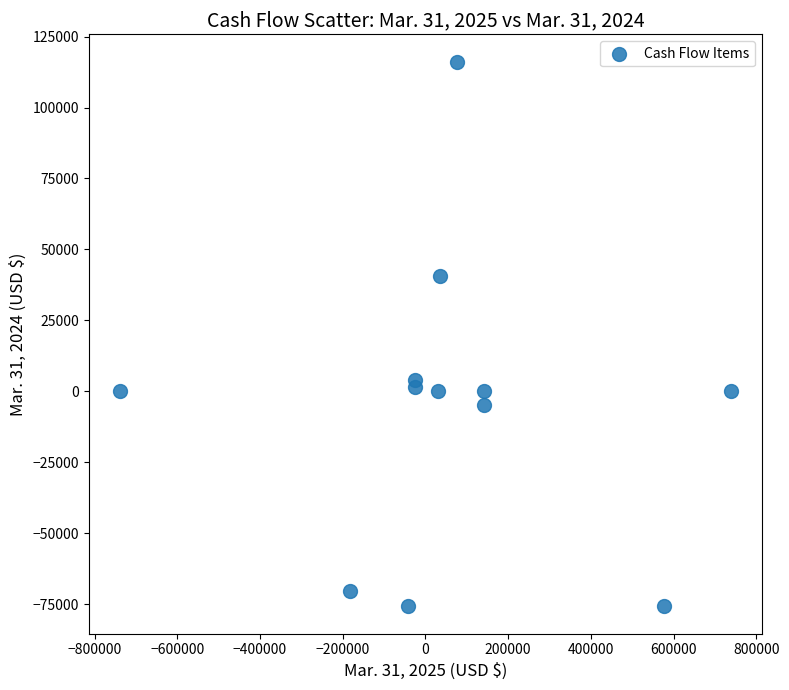

What is the average X value?

60758